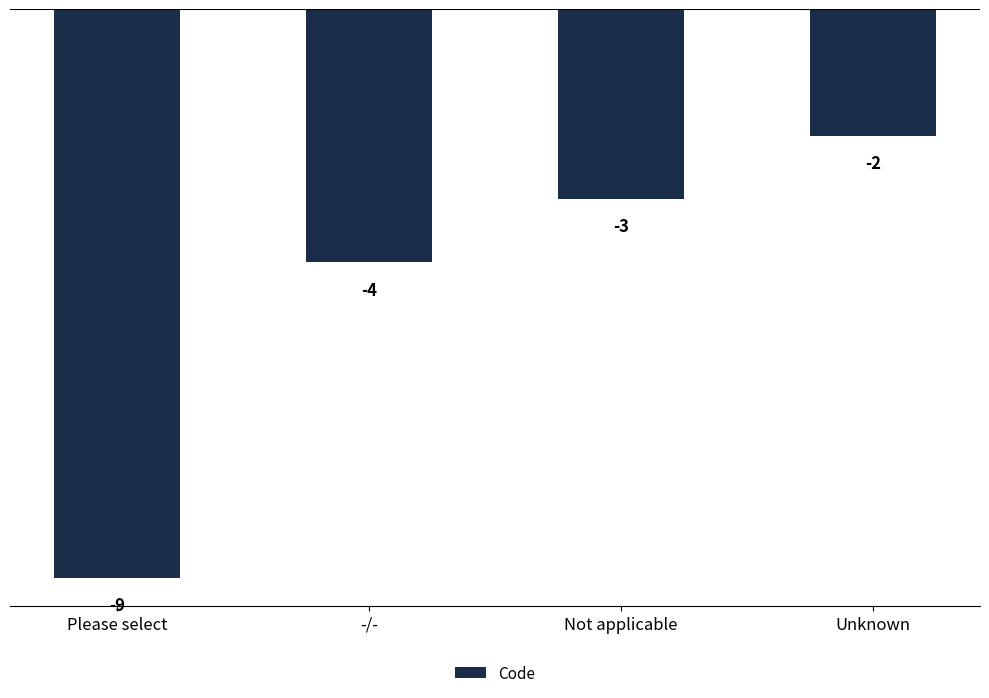

True or false: the data shows -1 at Not applicable.

False